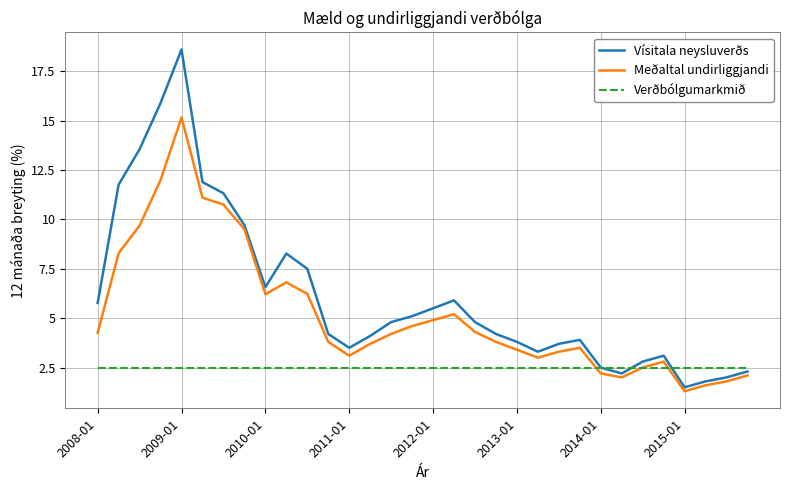

Which series has the largest total across all categories?

Vísitala neysluverðs